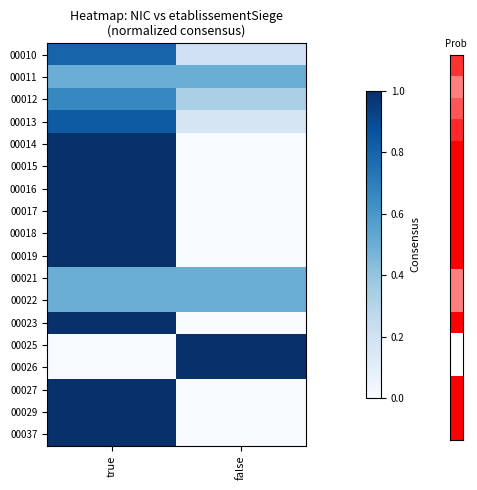

Which label corresponds to the smallest value in the chart?

false